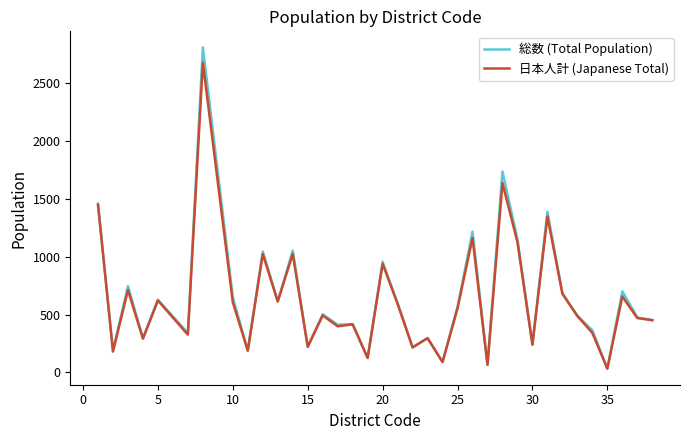

What is the maximum value for 日本人計 (Japanese Total)?

2677